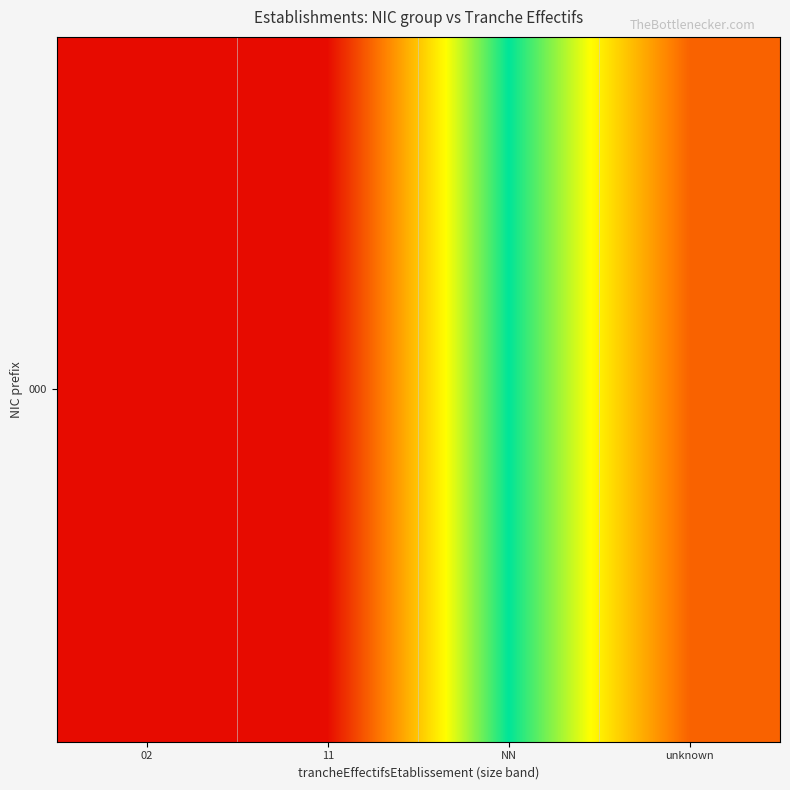

What is the approximate value at NN?

1.0